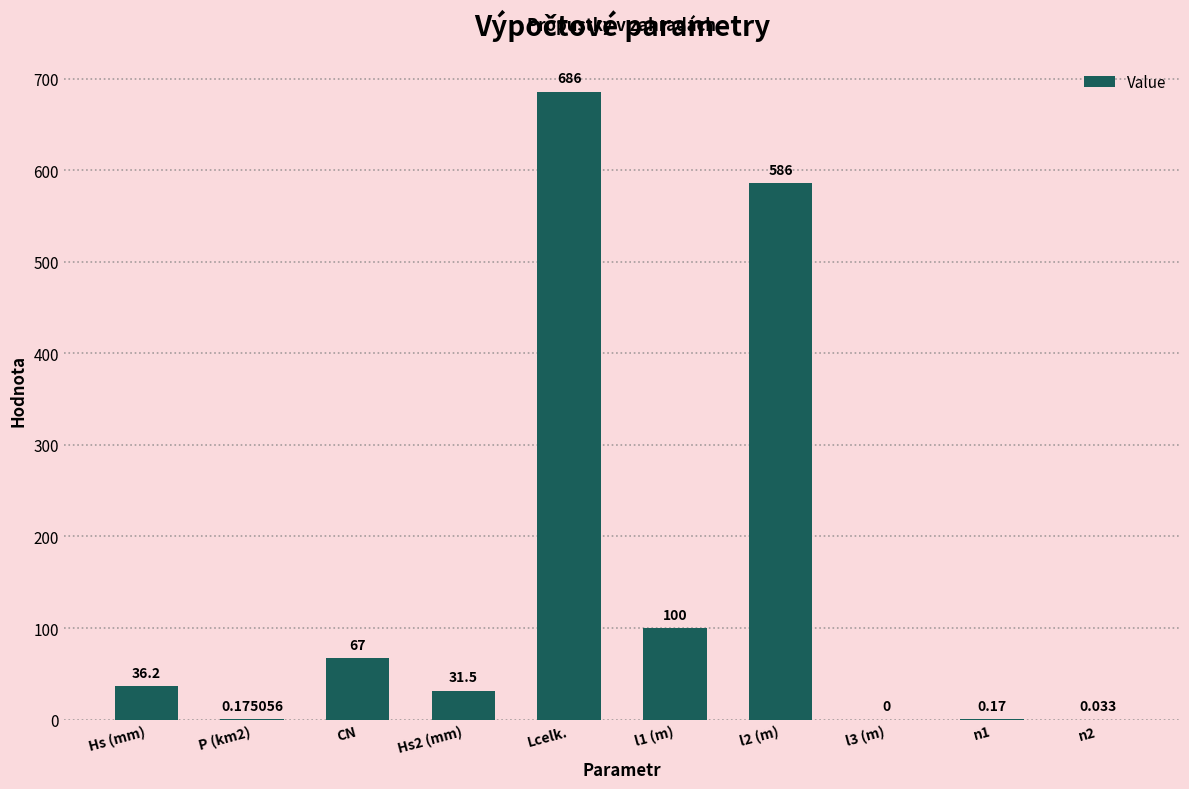

Which category has the highest value across all series?

Lcelk.